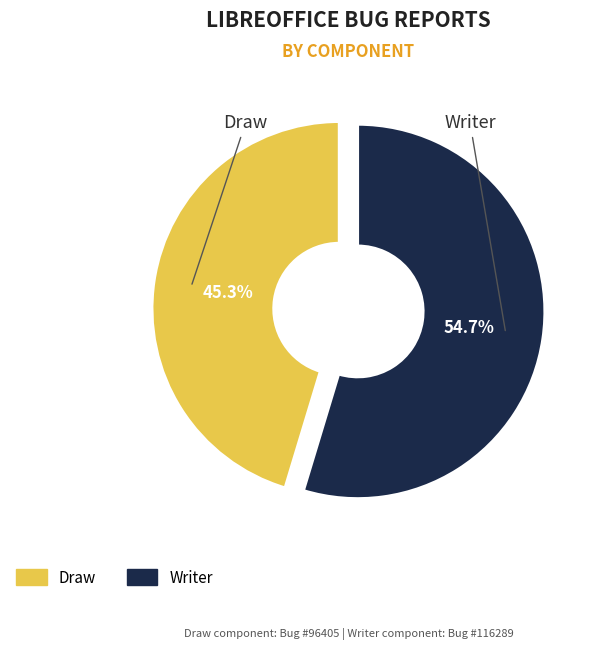

Which slice is the smallest?

Draw